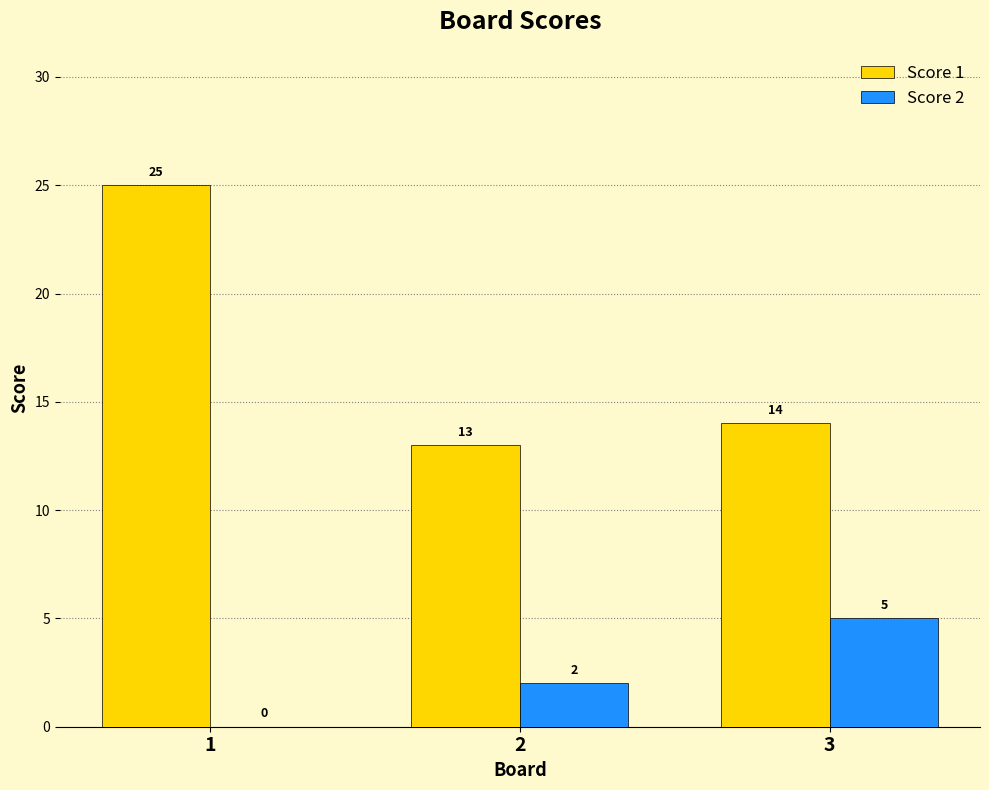

The value of Score 1 at 1 is 25. True or false?

True